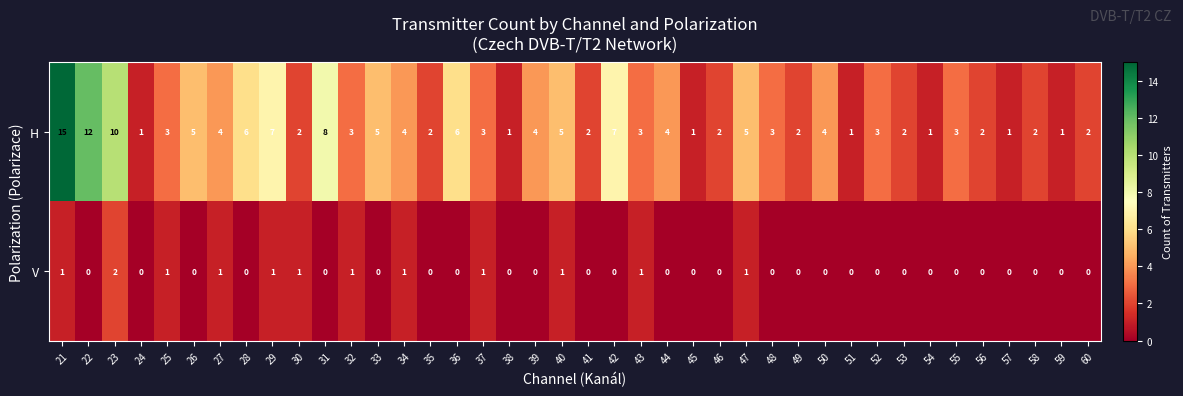

The value of V at 39 is 0. True or false?

True